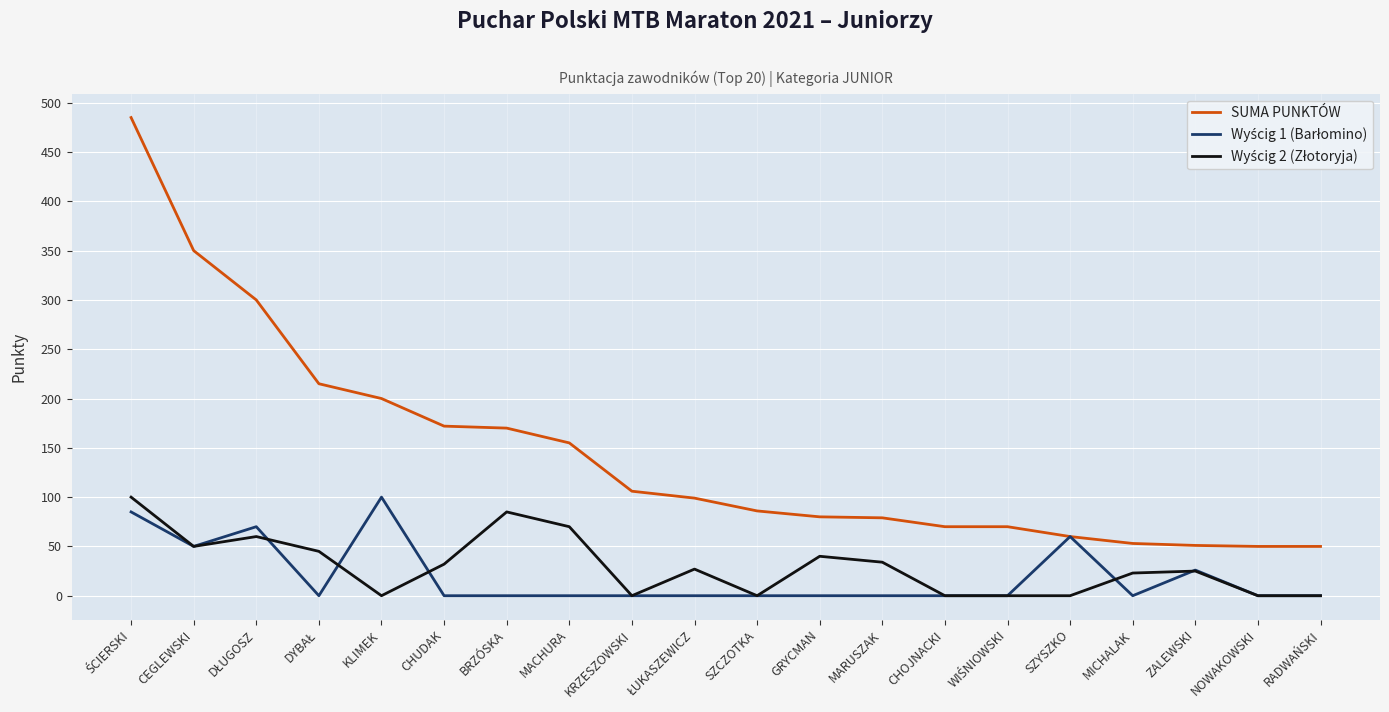

What is the average value of the SUMA PUNKTÓW series?

145